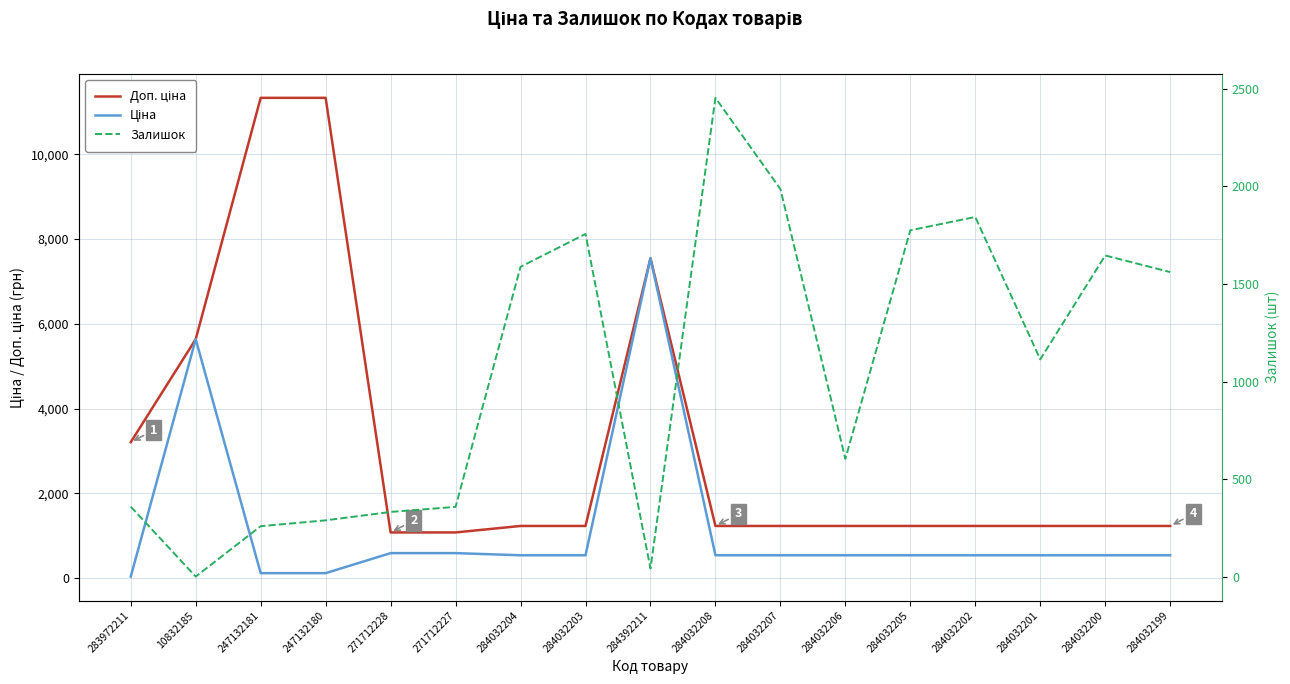

At which label does Доп. ціна first exceed 1227?

283972211